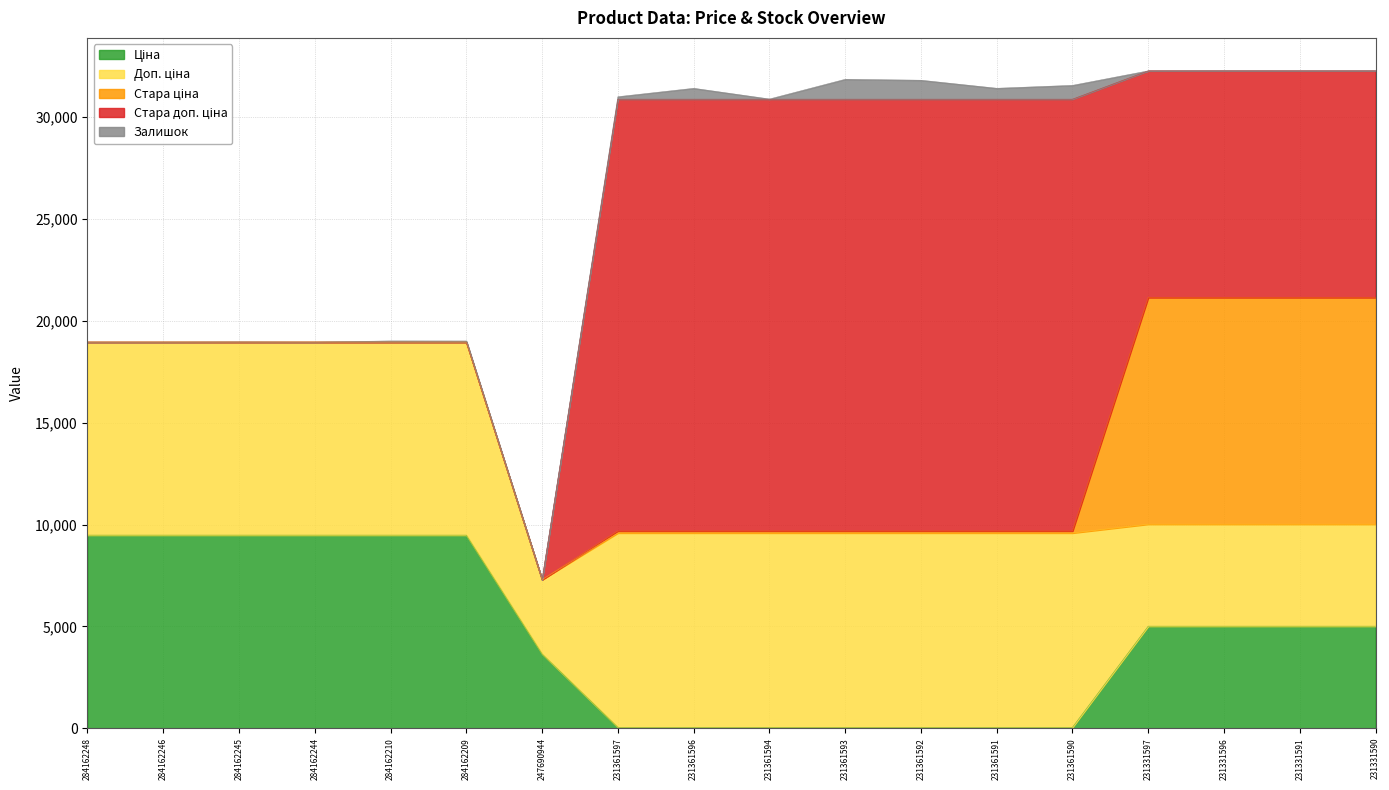

The Ціна series shows 42.4 at 231361593. True or false?

True